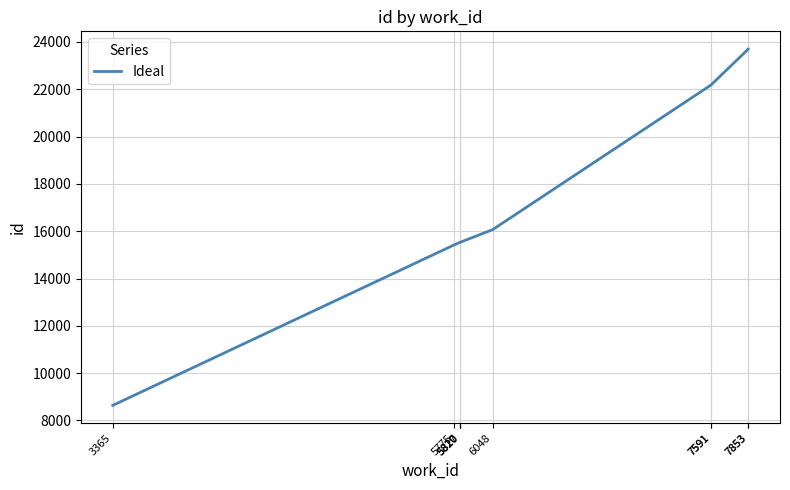

List the labels in order of value, largest first.

7853, 7853, 7591, 7591, 6048, 5820, 5820, 5817, 5775, 3365